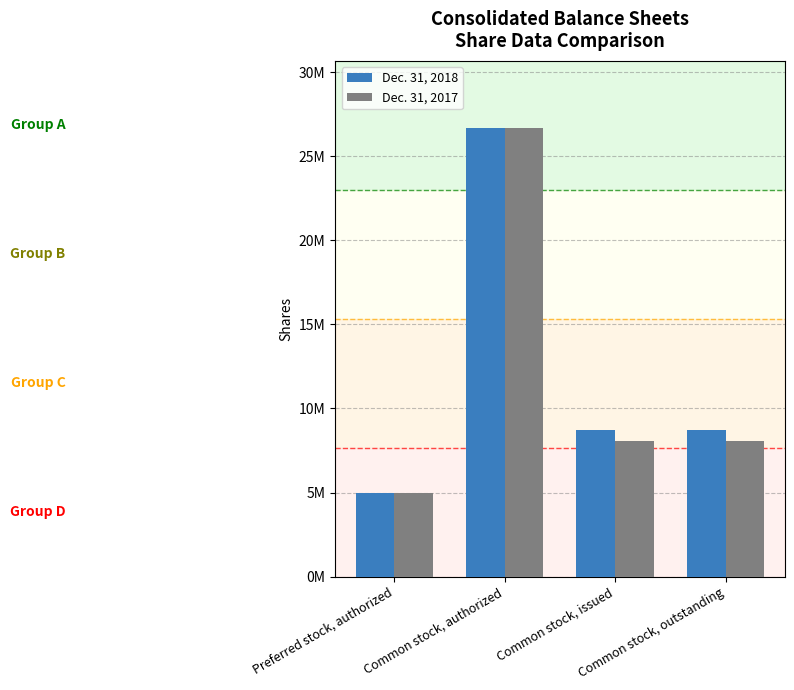

Is the value of Dec. 31, 2018 at Common stock, authorized greater than the value of Dec. 31, 2017 at Common stock, outstanding?

Yes